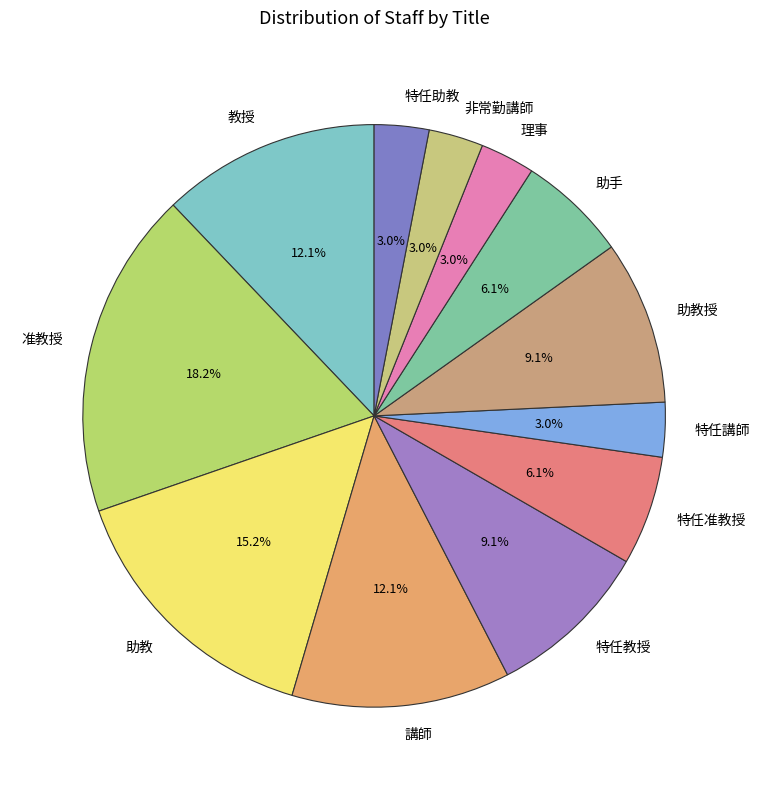

The 講師 slice represents 12% of the pie. True or false?

True